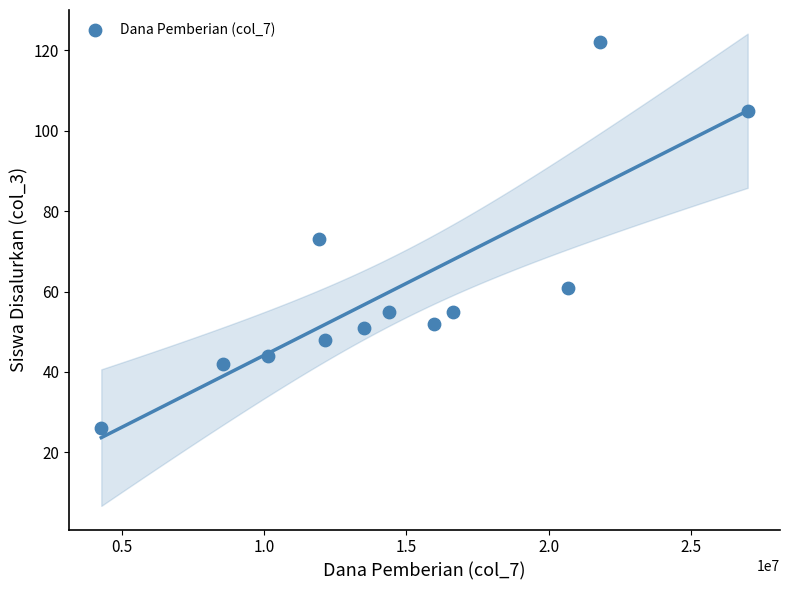

What is the range of X values (max minus min)?

22725000